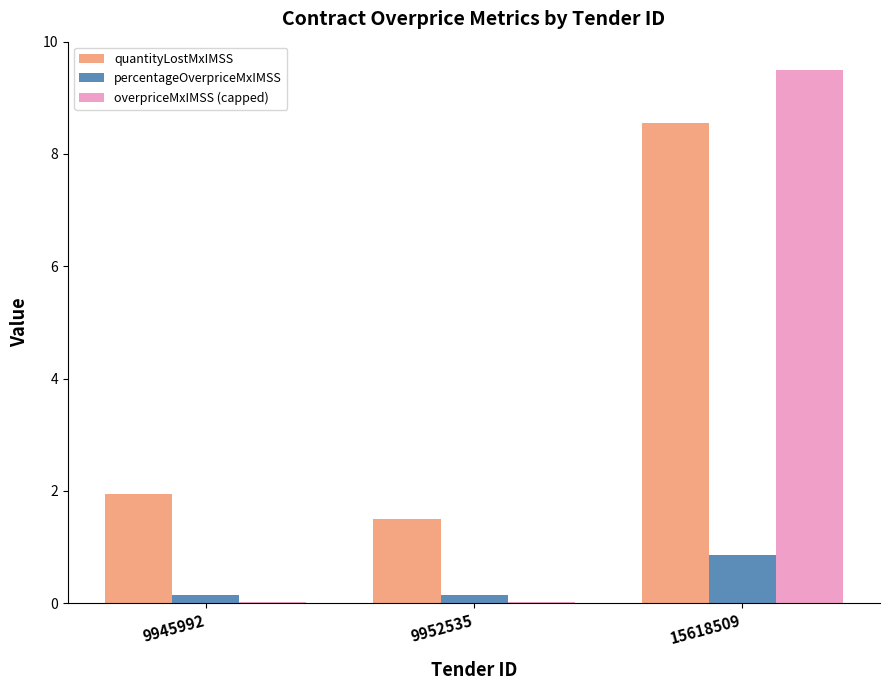

Where is quantityLostMxIMSS nearest to the value 5?

9945992